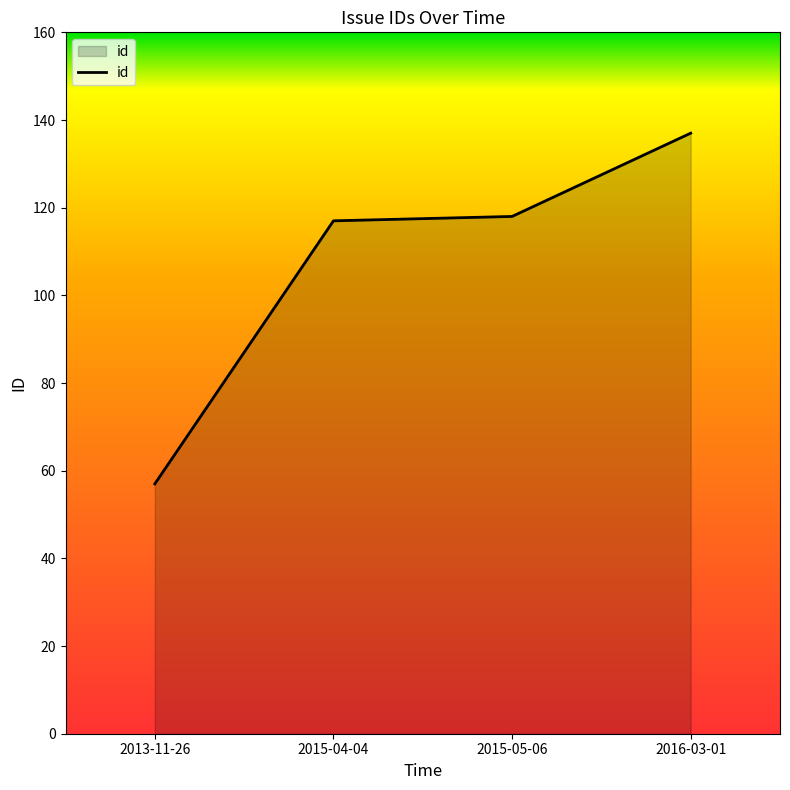

Reading right to left, list all the values displayed in this chart.

2016-03-01=137	2015-05-06=118	2015-04-04=117	2013-11-26=57